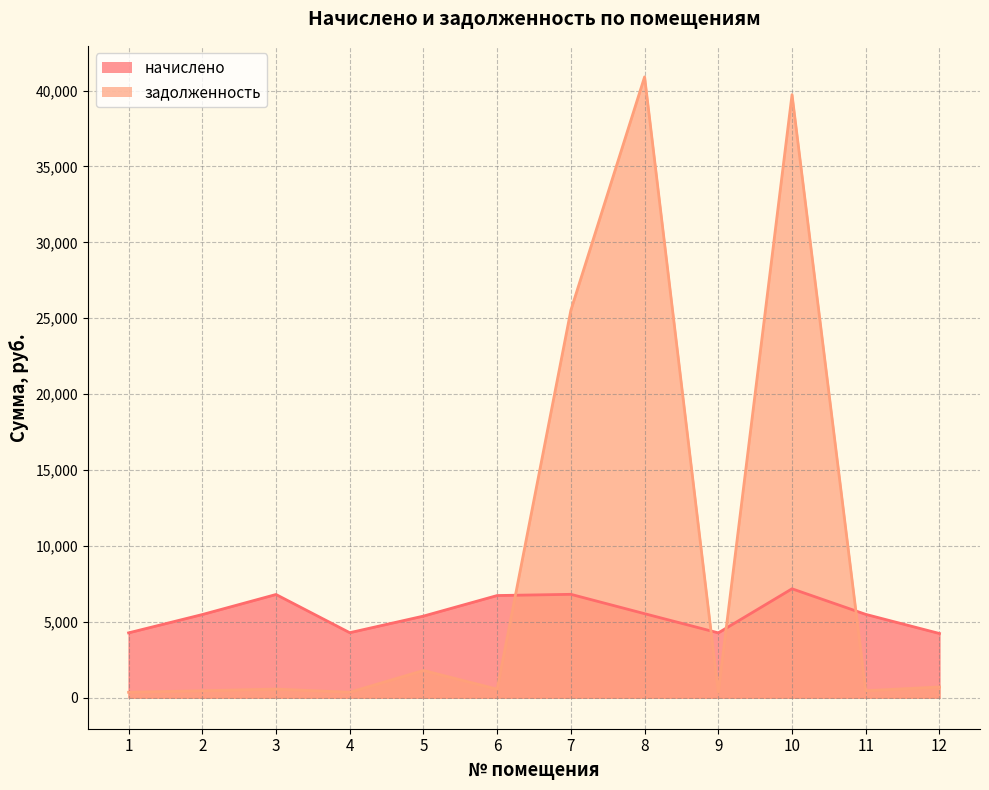

What is the maximum value for задолженность?

40904.0